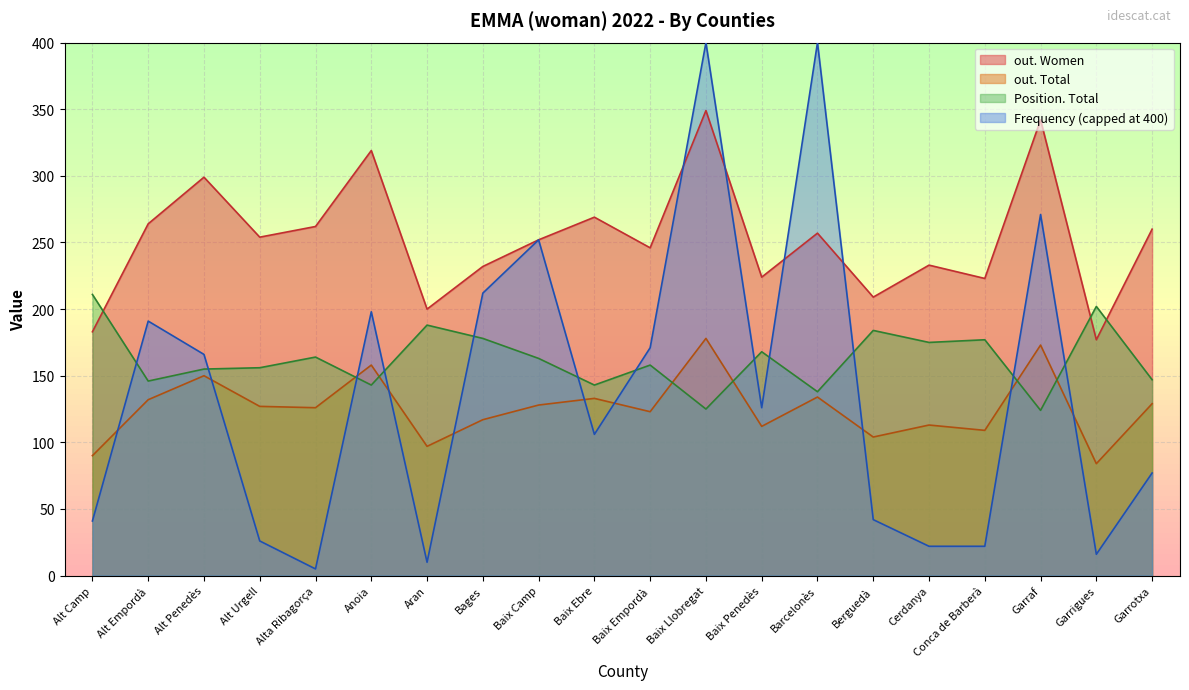

Rank the series by their maximum value, from lowest to highest.

out. Total, Position. Total, out. Women, Frequency (capped at 400)